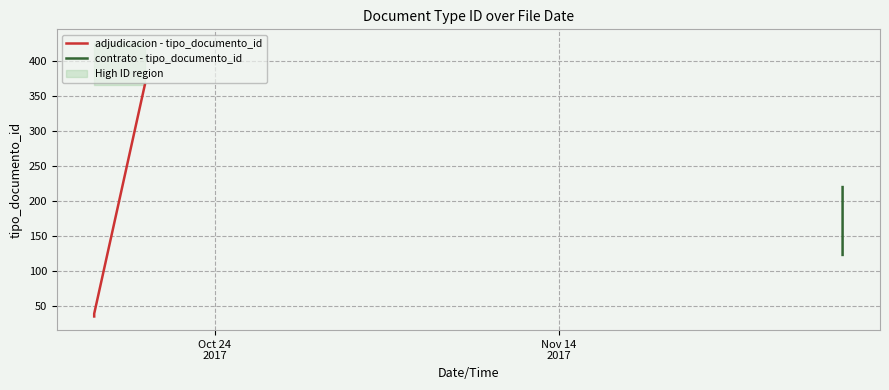

What is the minimum value shown in the chart?

35